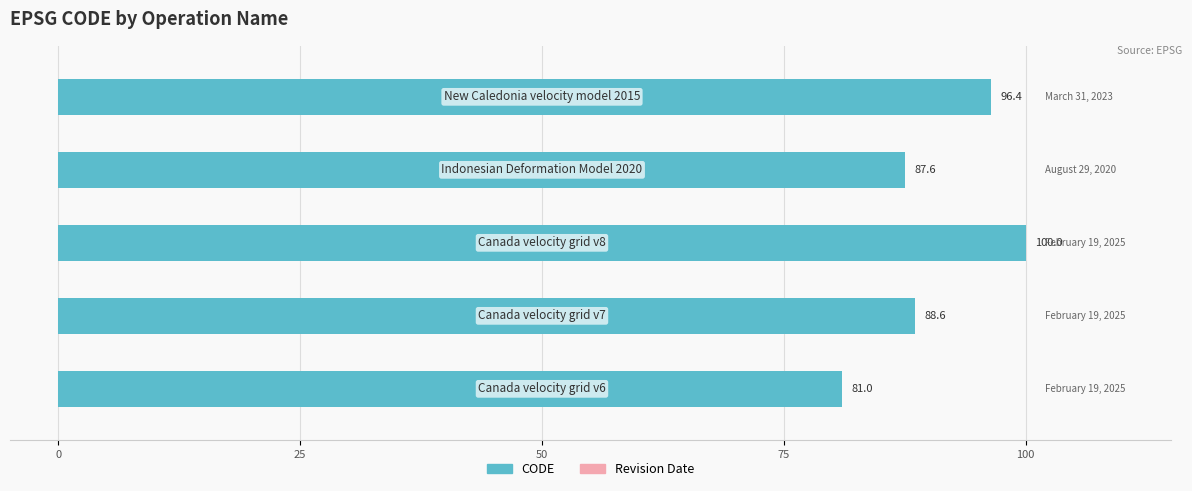

What is the smallest value displayed?

81.0